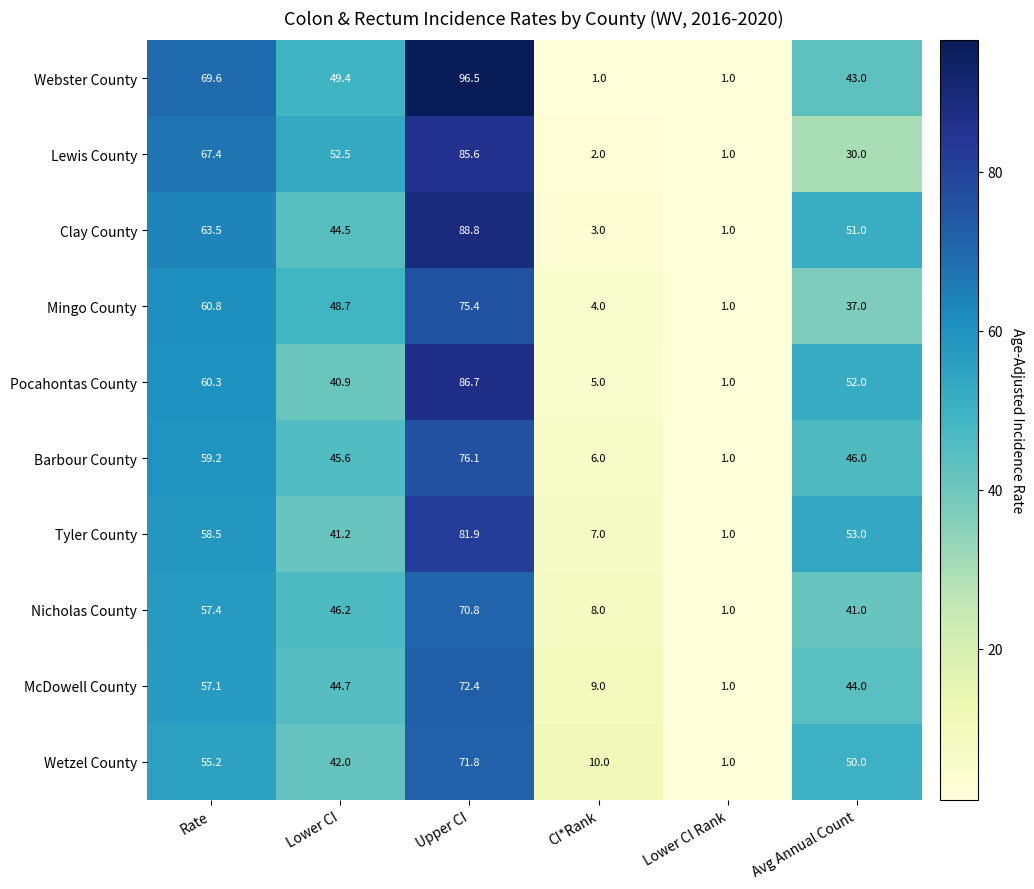

What is the sum of all Mingo County values?

226.9